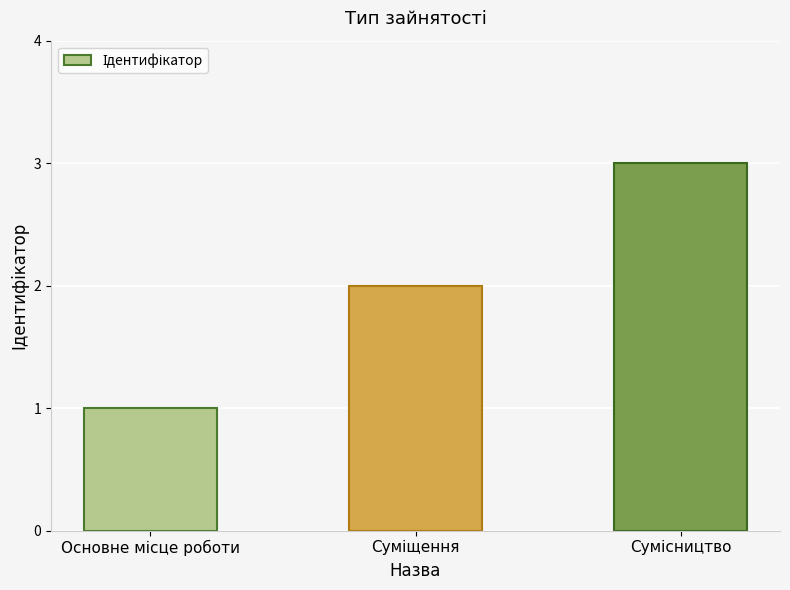

Does the chart contain any negative values?

No